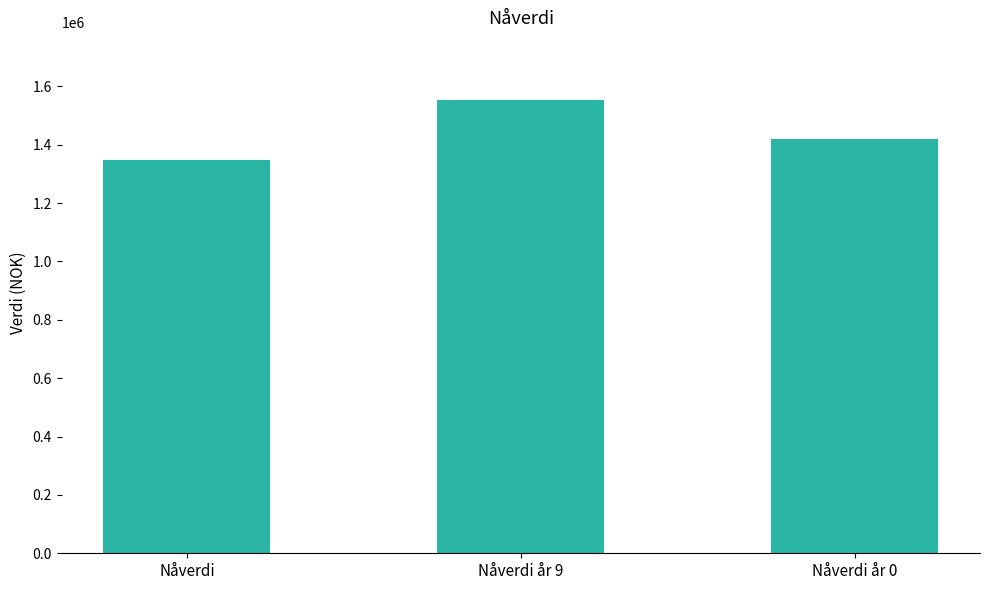

What position from the right is Nåverdi?

3